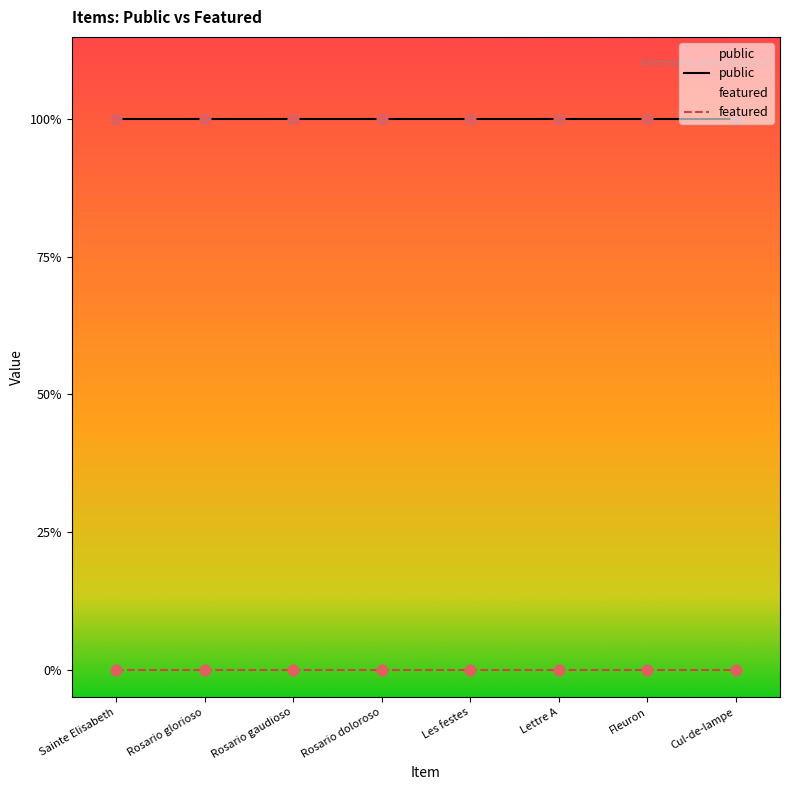

At how many categories does at least one series exceed 0?

8